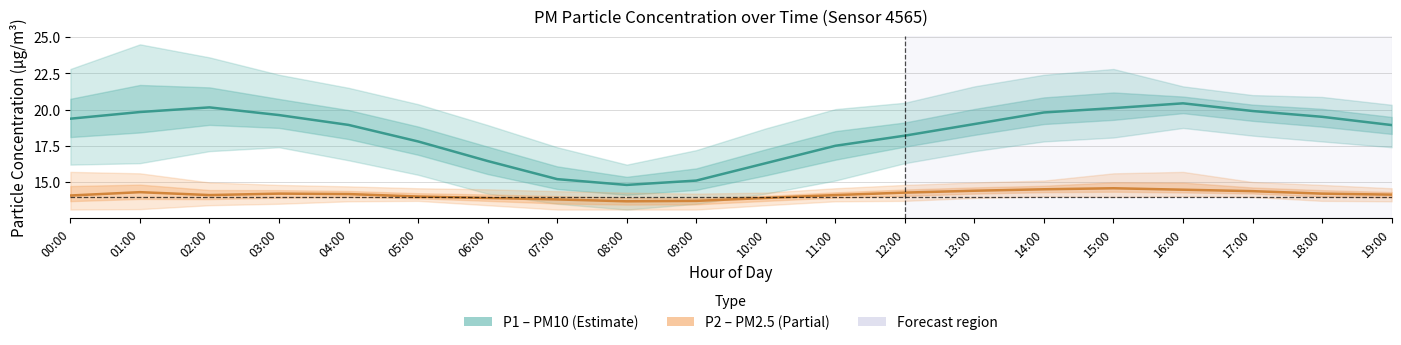

Reading right to left, what are all the values shown in this chart?

P1 (PM10): 19:00=18.9	18:00=19.5	17:00=19.9	16:00=20.4	15:00=20.1	14:00=19.8	13:00=19.0	12:00=18.2	11:00=17.5	10:00=16.3	09:00=15.1	08:00=14.8	07:00=15.2	06:00=16.4	05:00=17.8	04:00=18.9	03:00=19.6	02:00=20.1	01:00=19.8	00:00=19.4
P2 (PM2.5): 19:00=14.1	18:00=14.2	17:00=14.4	16:00=14.5	15:00=14.6	14:00=14.5	13:00=14.4	12:00=14.3	11:00=14.1	10:00=13.9	09:00=13.7	08:00=13.7	07:00=13.8	06:00=13.9	05:00=14.0	04:00=14.2	03:00=14.2	02:00=14.1	01:00=14.3	00:00=14.1